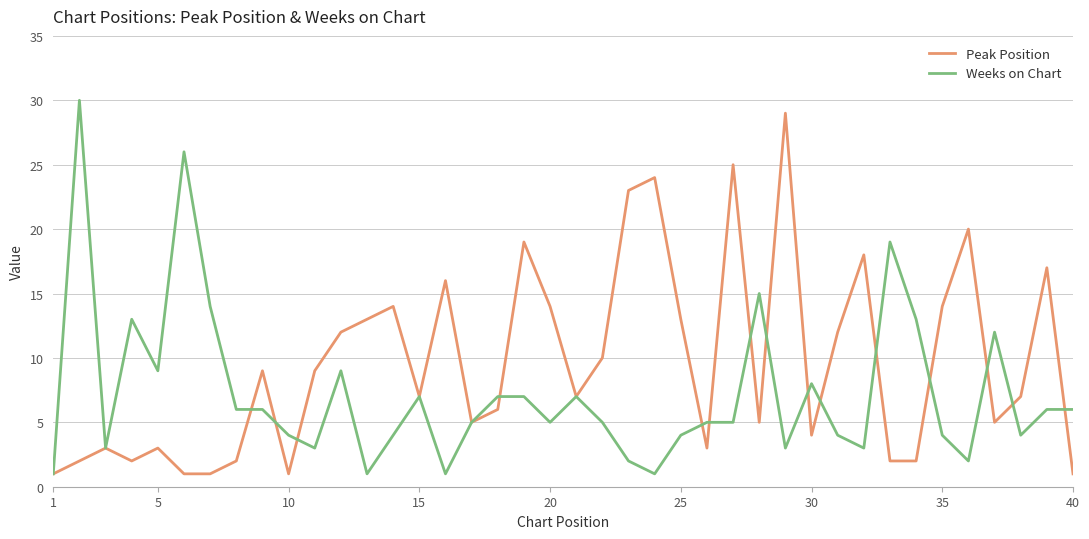

Which series has the largest total across all categories?

Peak Position